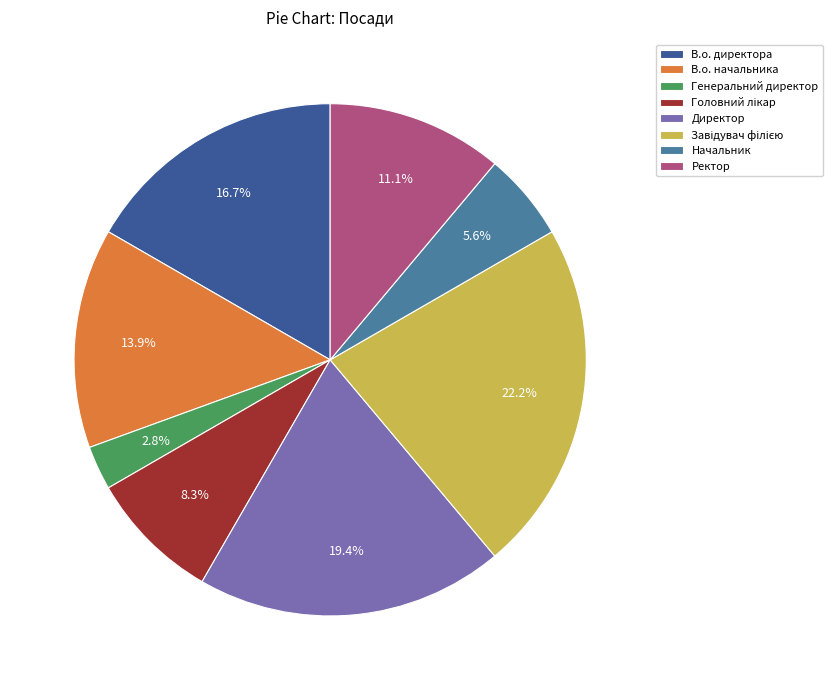

How many segments does this pie chart have?

8